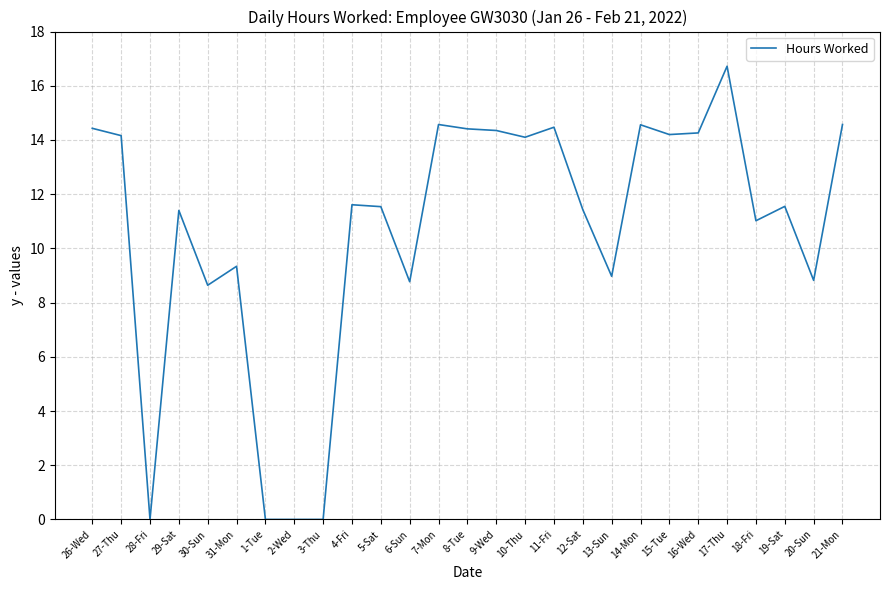

The chart shows a value of 2.9 at 10-Thu. True or false?

False